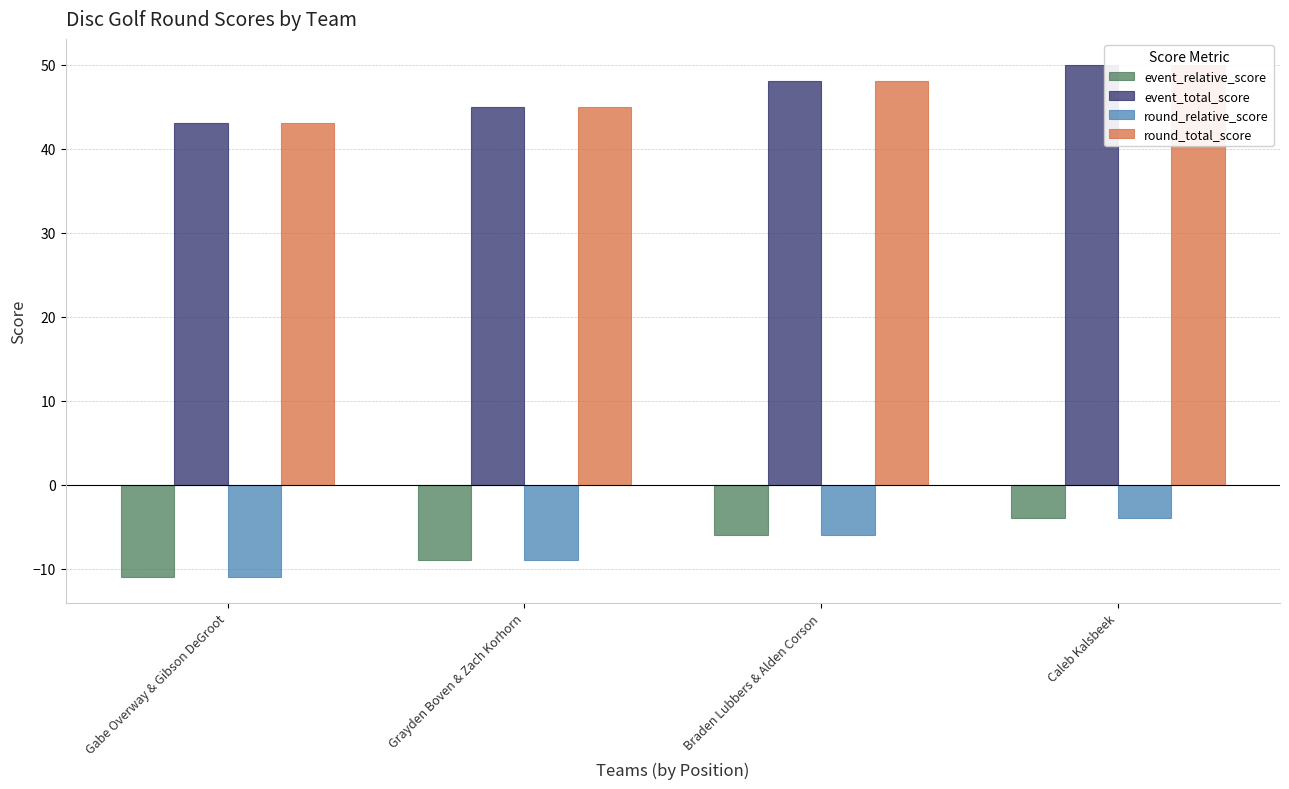

Which series has the largest total across all categories?

event_total_score